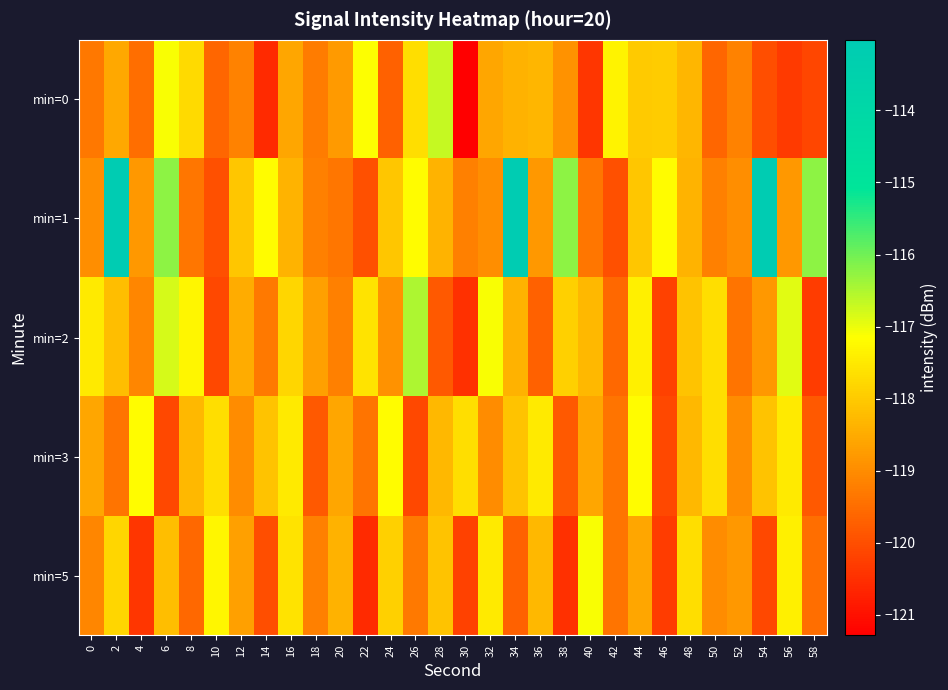

Reading left to right, list all the values displayed in this chart.

min=0: 0=-119.3	2=-118.6	4=-119.5	6=-117.1	8=-117.7	10=-119.6	12=-119.2	14=-120.6	16=-118.6	18=-119.3	20=-118.8	22=-117.1	24=-119.7	26=-117.7	28=-116.7	30=-121.3	32=-118.6	34=-118.4	36=-118.3	38=-118.9	40=-120.4	42=-117.3	44=-118.0	46=-118.0	48=-118.3	50=-119.6	52=-119.2	54=-120.0	56=-120.3	58=-120.1
min=1: 0=-119.0	2=-113.0	4=-118.8	6=-116.2	8=-119.4	10=-120.0	12=-118.1	14=-117.2	16=-118.4	18=-119.2	20=-119.4	22=-120.0	24=-118.1	26=-117.2	28=-118.4	30=-119.2	32=-119.0	34=-113.0	36=-118.8	38=-116.2	40=-119.4	42=-120.0	44=-118.1	46=-117.2	48=-118.4	50=-119.2	52=-119.0	54=-113.0	56=-118.8	58=-116.2
min=2: 0=-117.5	2=-118.2	4=-119.1	6=-116.8	8=-117.3	10=-120.1	12=-118.5	14=-119.3	16=-117.8	18=-118.7	20=-119.2	22=-117.6	24=-118.9	26=-116.5	28=-119.8	30=-120.5	32=-117.1	34=-118.4	36=-119.7	38=-117.9	40=-118.3	42=-119.6	44=-117.4	46=-120.2	48=-118.1	50=-117.7	52=-119.4	54=-118.8	56=-116.9	58=-120.3
min=3: 0=-118.6	2=-119.4	4=-117.2	6=-120.1	8=-118.3	10=-117.7	12=-119.0	14=-118.1	16=-117.5	18=-119.8	20=-118.6	22=-119.4	24=-117.2	26=-120.1	28=-118.3	30=-117.7	32=-119.0	34=-118.1	36=-117.5	38=-119.8	40=-118.6	42=-119.4	44=-117.2	46=-120.1	48=-118.3	50=-117.7	52=-119.0	54=-118.1	56=-117.5	58=-119.8
min=5: 0=-119.1	2=-117.8	4=-120.4	6=-118.2	8=-119.6	10=-117.3	12=-118.7	14=-120.0	16=-117.6	18=-119.2	20=-118.4	22=-120.6	24=-117.9	26=-119.3	28=-118.1	30=-120.2	32=-117.5	34=-119.7	36=-118.3	38=-120.5	40=-117.1	42=-119.4	44=-118.6	46=-120.3	48=-117.7	50=-119.0	52=-118.8	54=-120.1	56=-117.4	58=-119.5